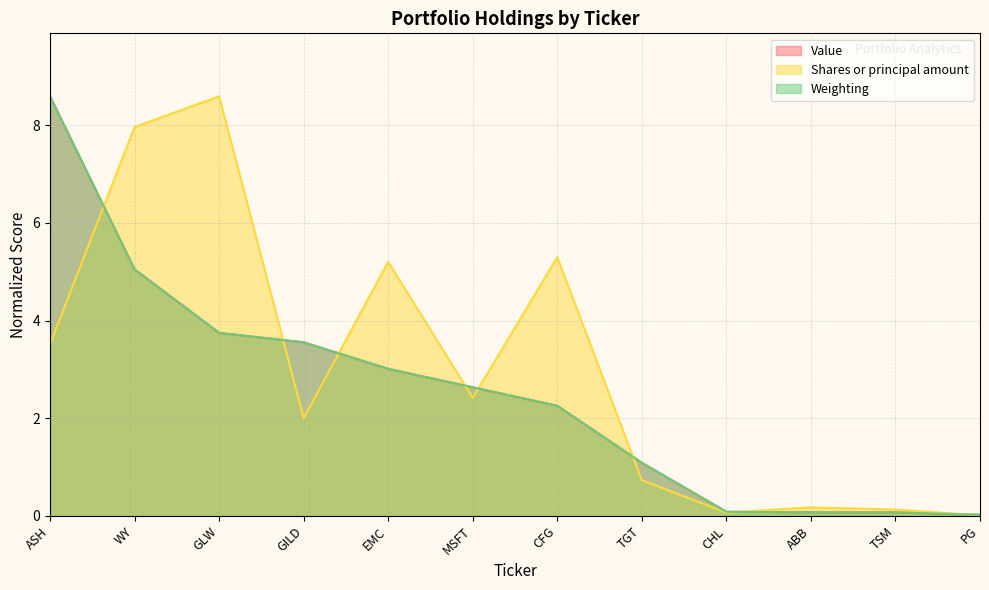

Which series changed the most between TGT and TSM?

Weighting